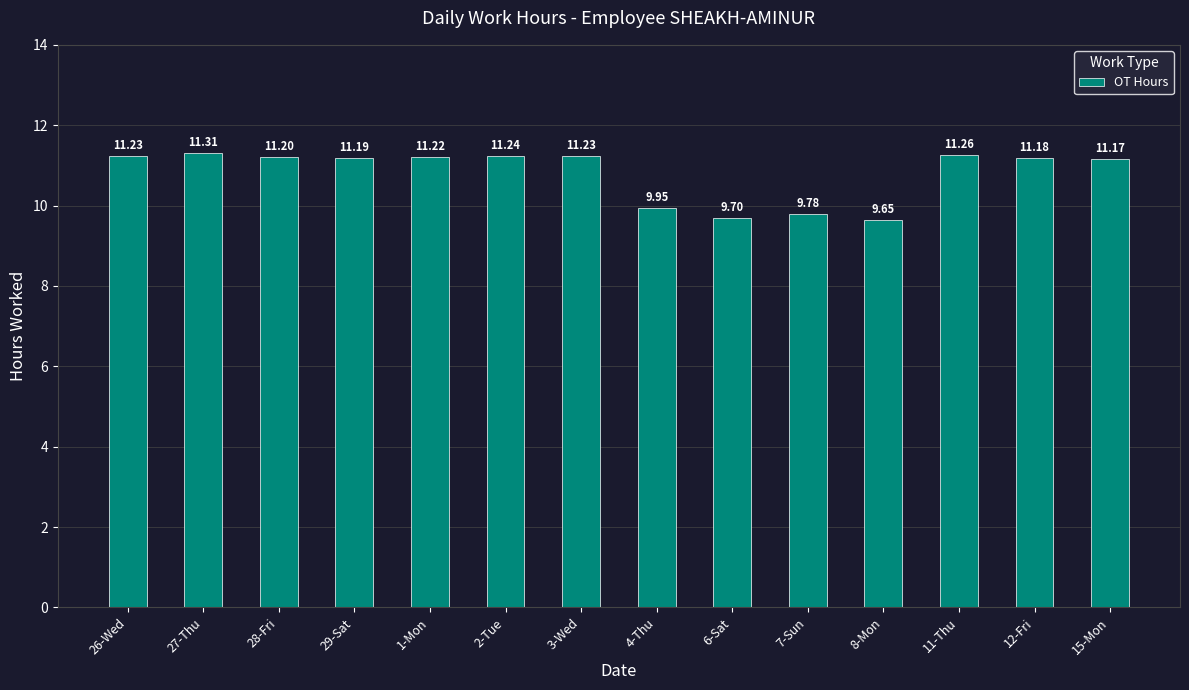

What is the greatest value displayed?

11.3